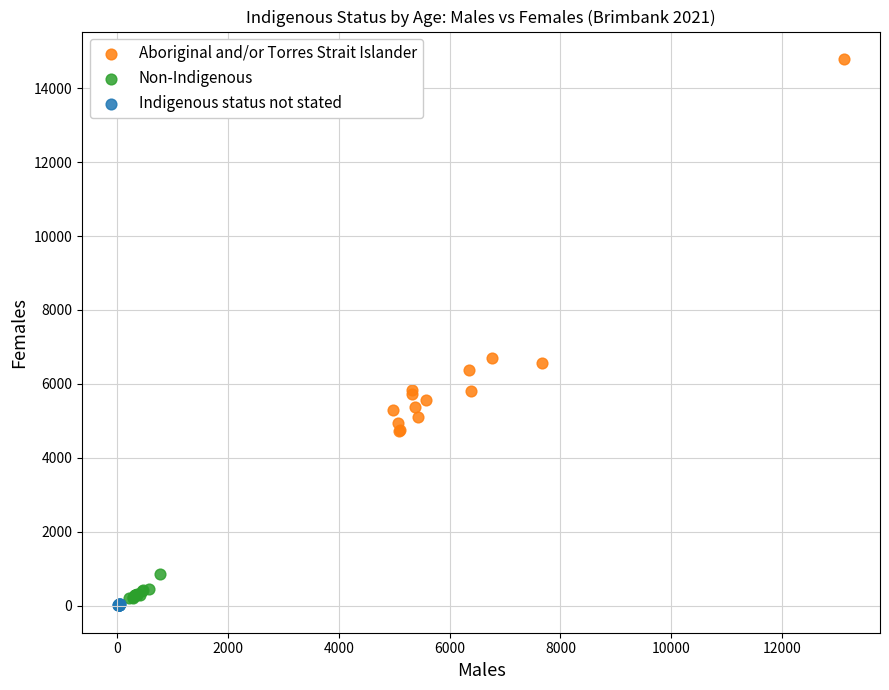

Which series has the widest spread of Y values?

Aboriginal and/or Torres Strait Islander